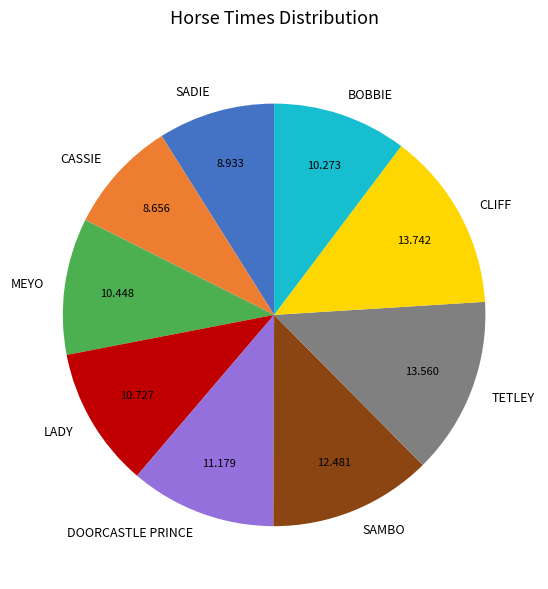

Which has a higher value, TETLEY or BOBBIE?

TETLEY